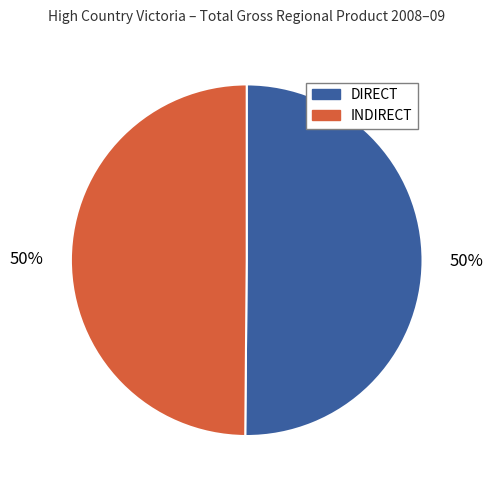

The DIRECT slice represents 50% of the pie. True or false?

True